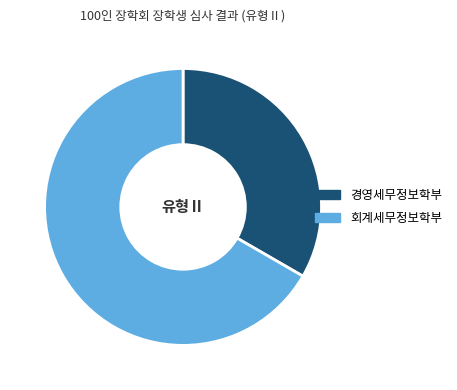

Combined, do 경영세무정보학부 and 회계세무정보학부 account for over 50%?

Yes